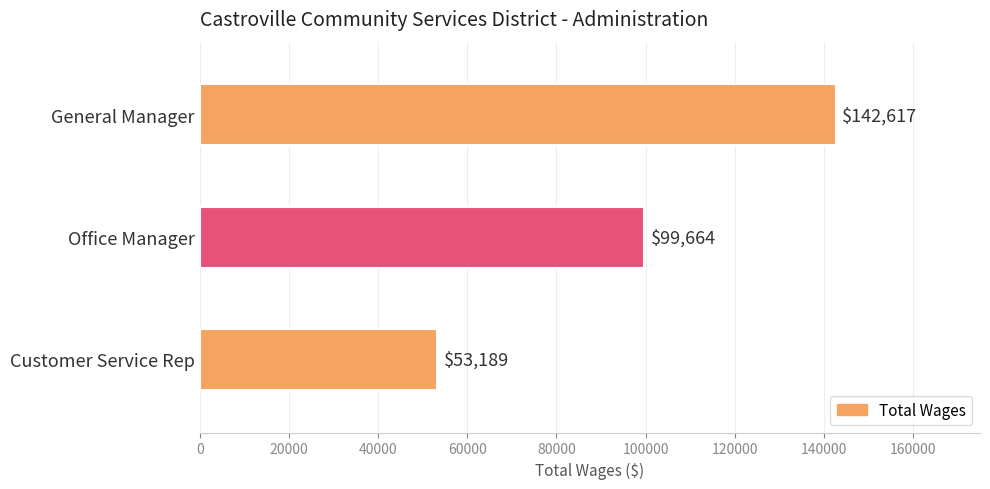

Reading top to bottom, list all the values displayed in this chart.

General Manager=142617	Office Manager=99664	Customer Service Rep=53189